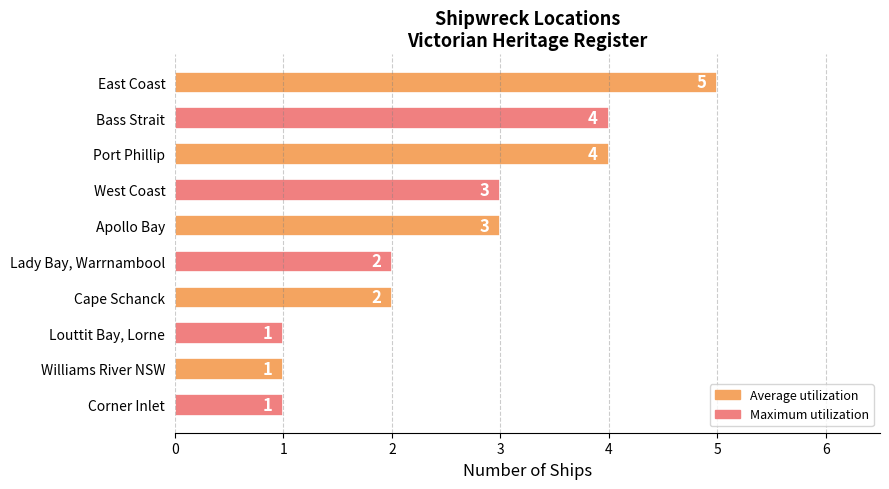

Count the values in the range 1 to 4.

9